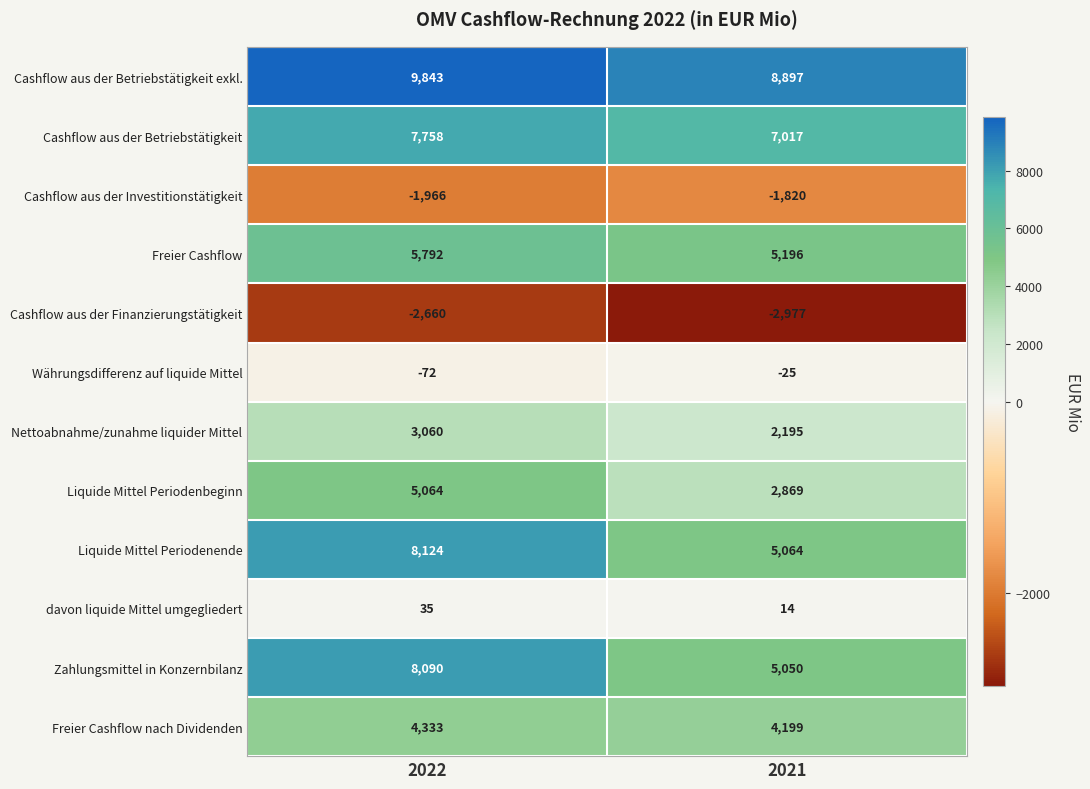

Which series has the widest spread of values?

Liquide Mittel Periodenende